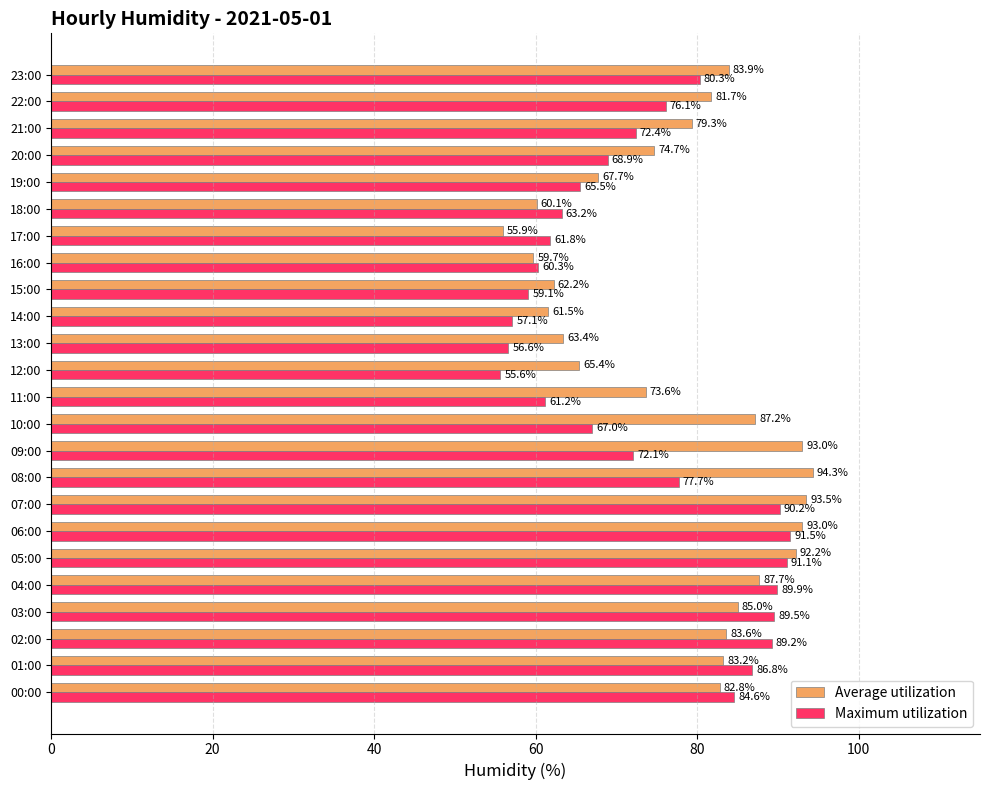

What are all the series names shown in the legend?

Average utilization, Maximum utilization